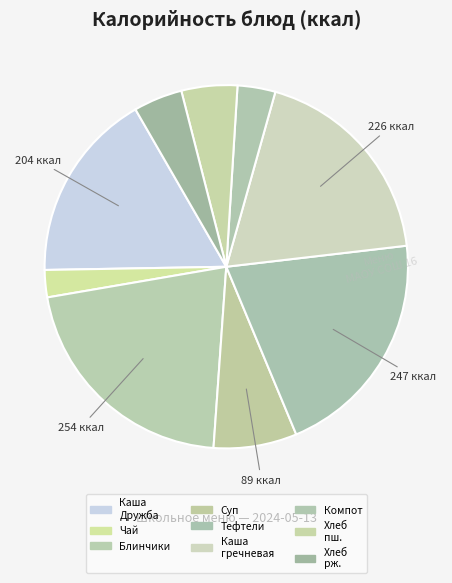

Is there a majority slice in this chart?

No